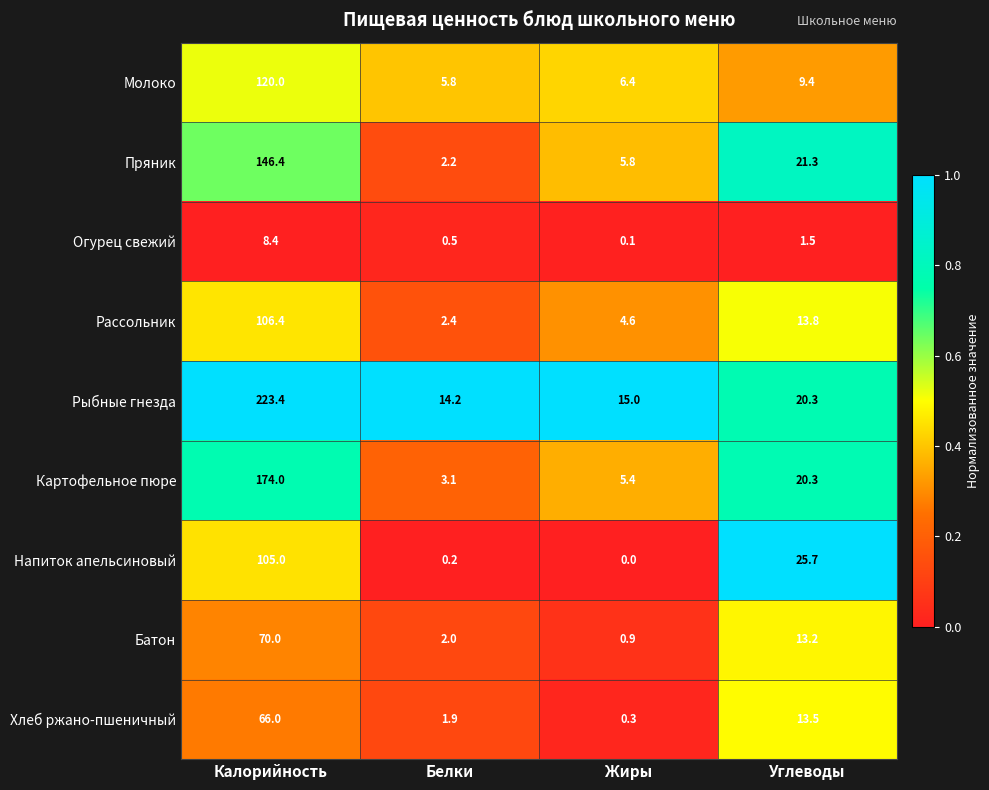

What is the sum of the Рассольник values at Белки and Калорийность?

108.8